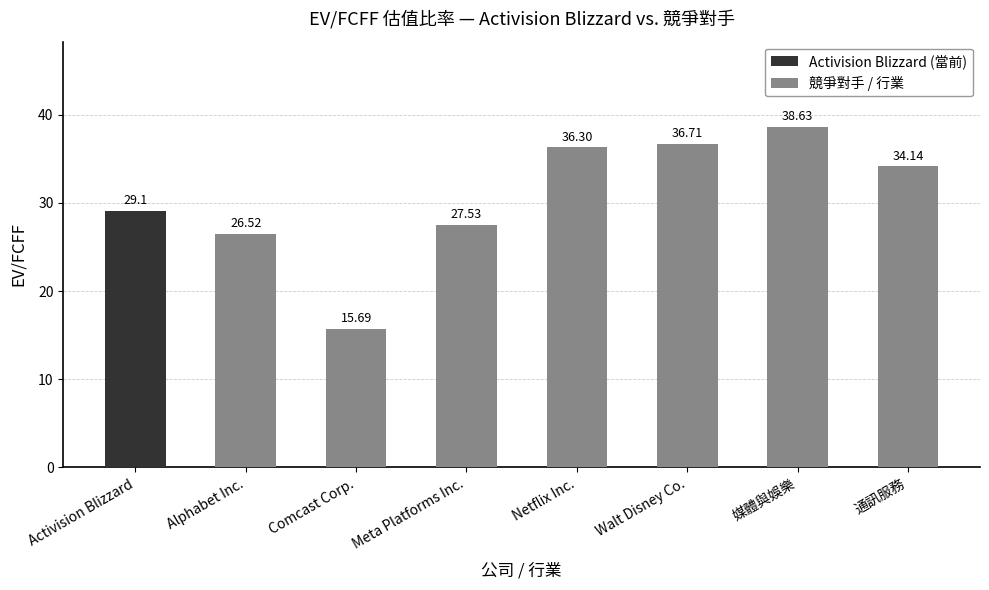

Rank the categories by 競爭對手 / 行業 value from highest to lowest.

媒體與娛樂, Walt Disney Co., Netflix Inc., 通訊服務, Meta Platforms Inc., Alphabet Inc., Comcast Corp.